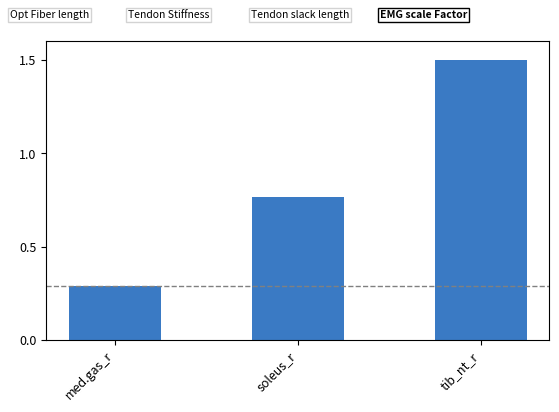

What is the difference between the values at tib_nt_r and soleus_r?

0.7